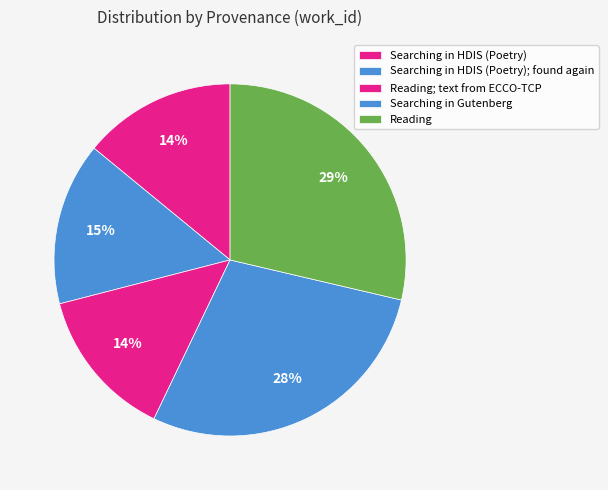

Count the number of slices in the pie.

5